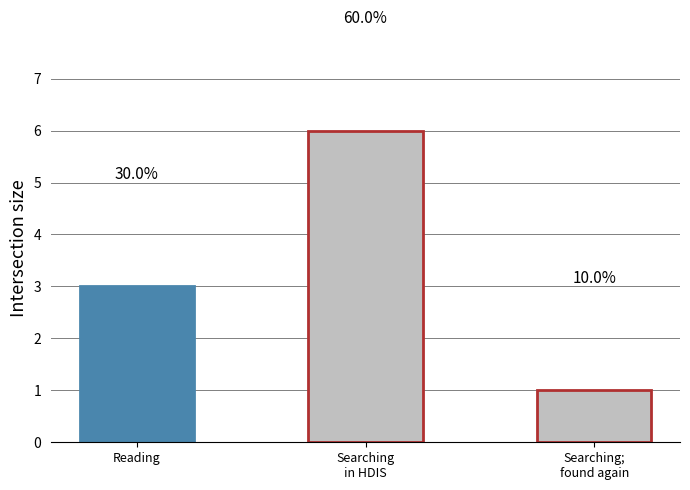

Approximately how many times larger is the value at Searching
in HDIS compared to Searching;
found again?

6.0